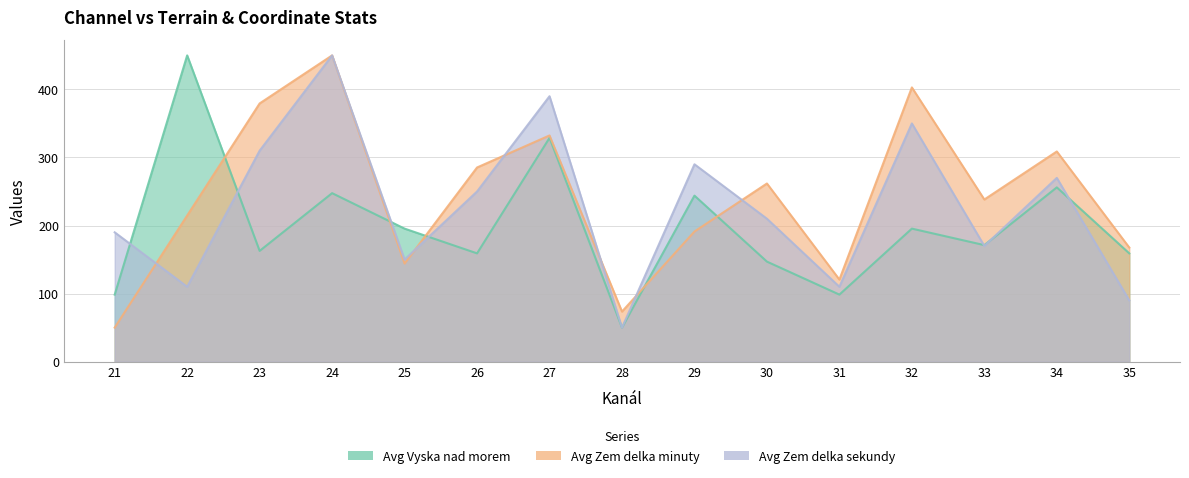

The Avg Zem delka sekundy series shows 534.9 at 23. True or false?

False